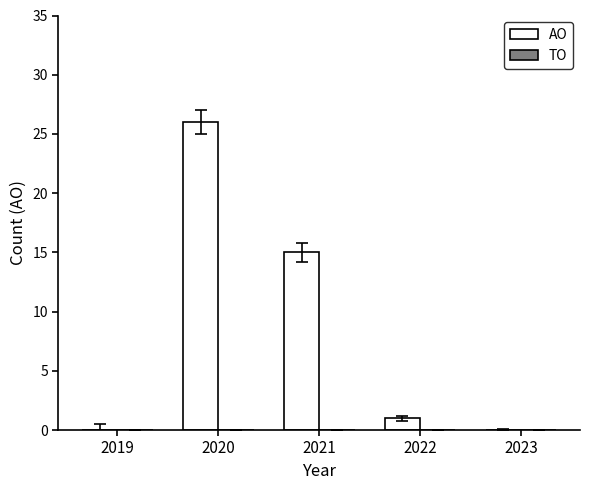

The chart shows a value of -16 at 2023. True or false?

False